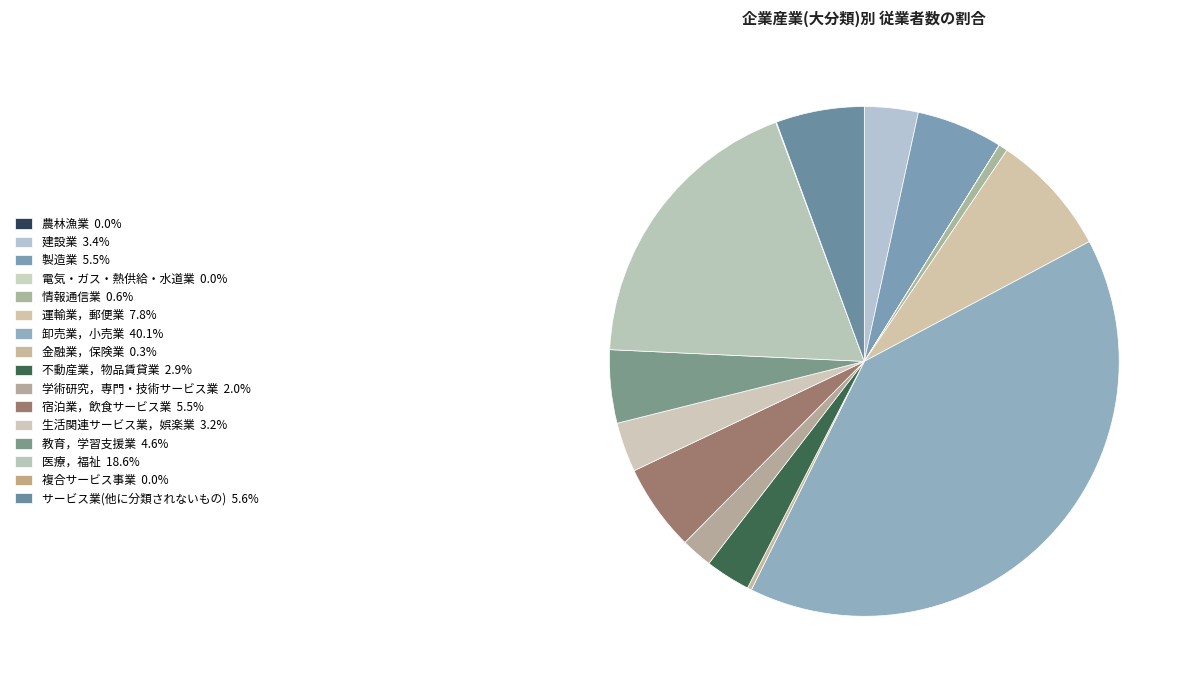

Does 製造業 represent more than half of the total?

No